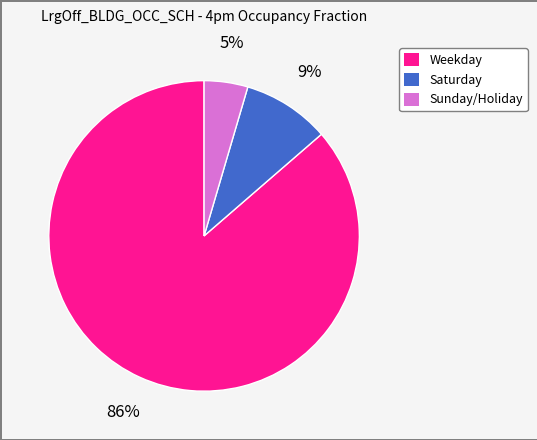

Is there any slice that represents more than half of the pie?

Yes